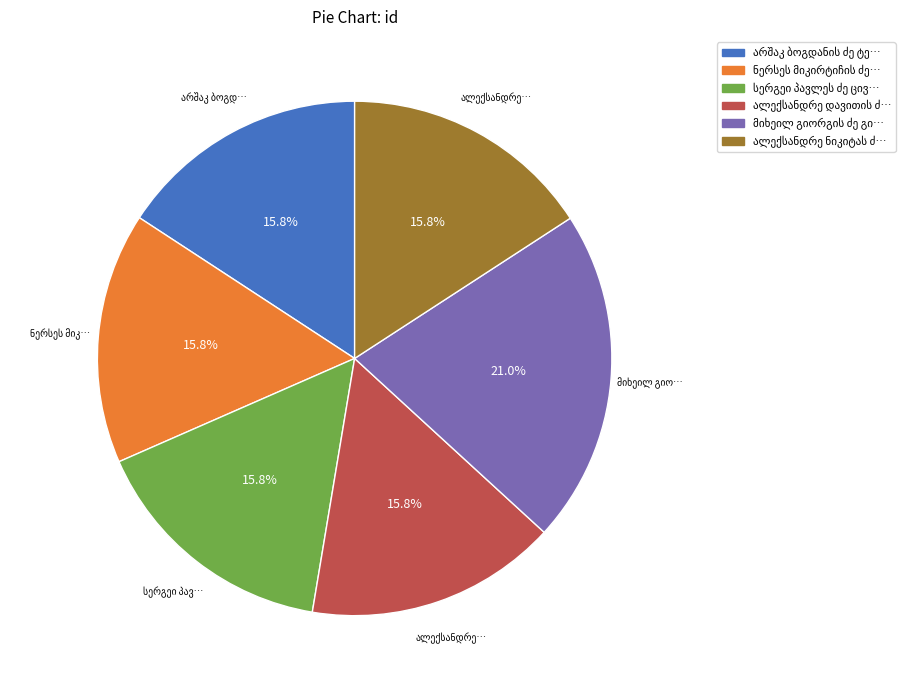

Does any single category account for the majority?

No